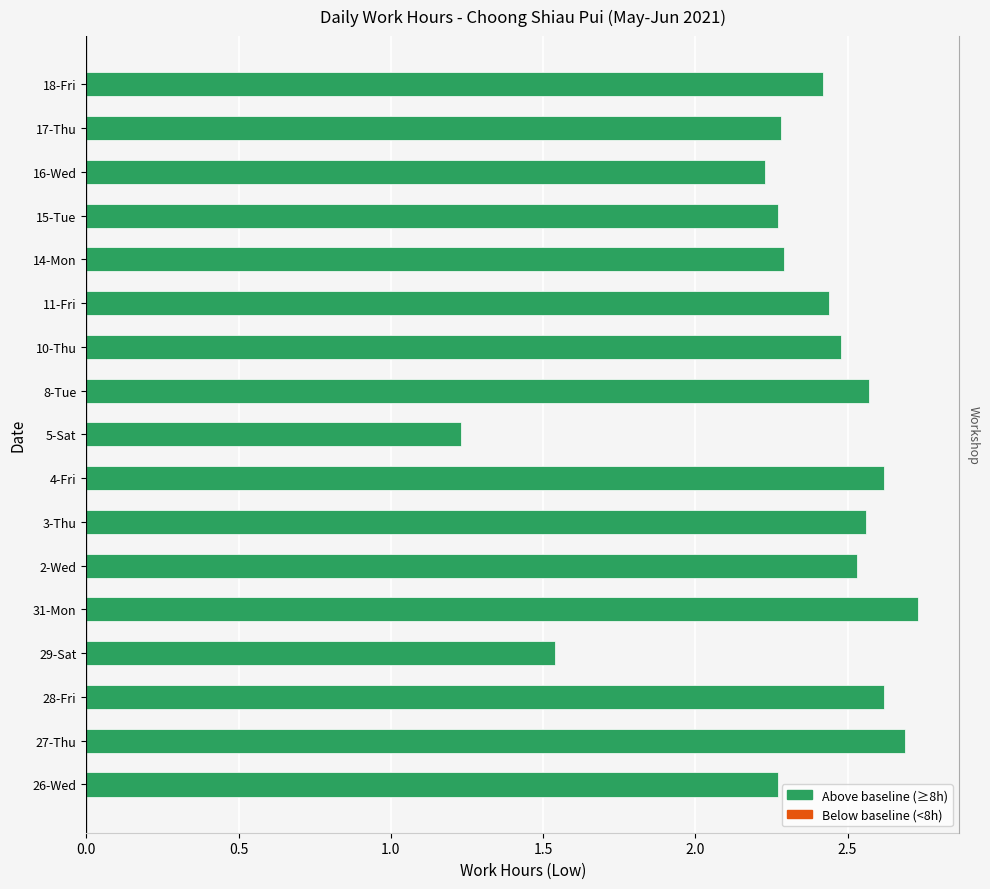

Count the values in the range 2 to 3.

15